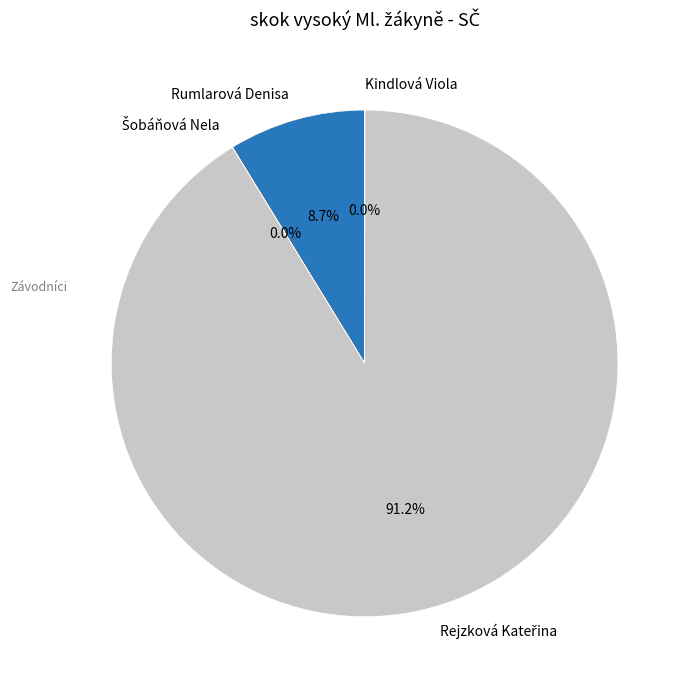

Is there a majority slice in this chart?

Yes